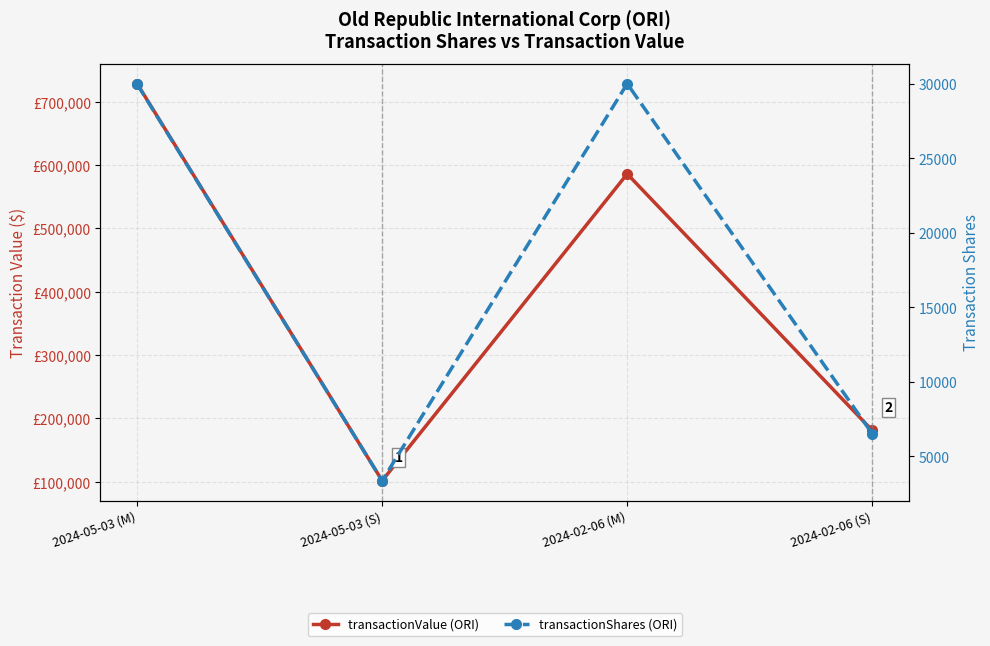

Reading right to left, list all the values displayed in this chart.

transactionValue: 180920	586080	101445	728571
transactionShares: 6528	30000	3377	29970